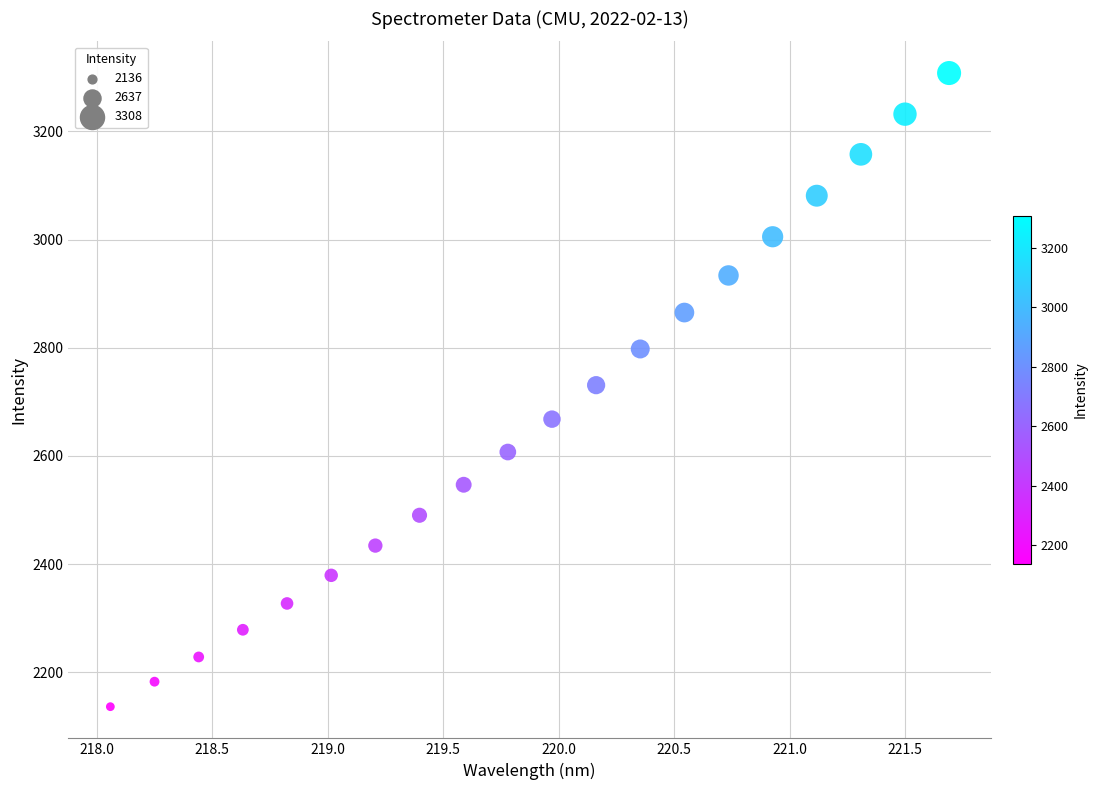

What is the range of X values (max minus min)?

3.6